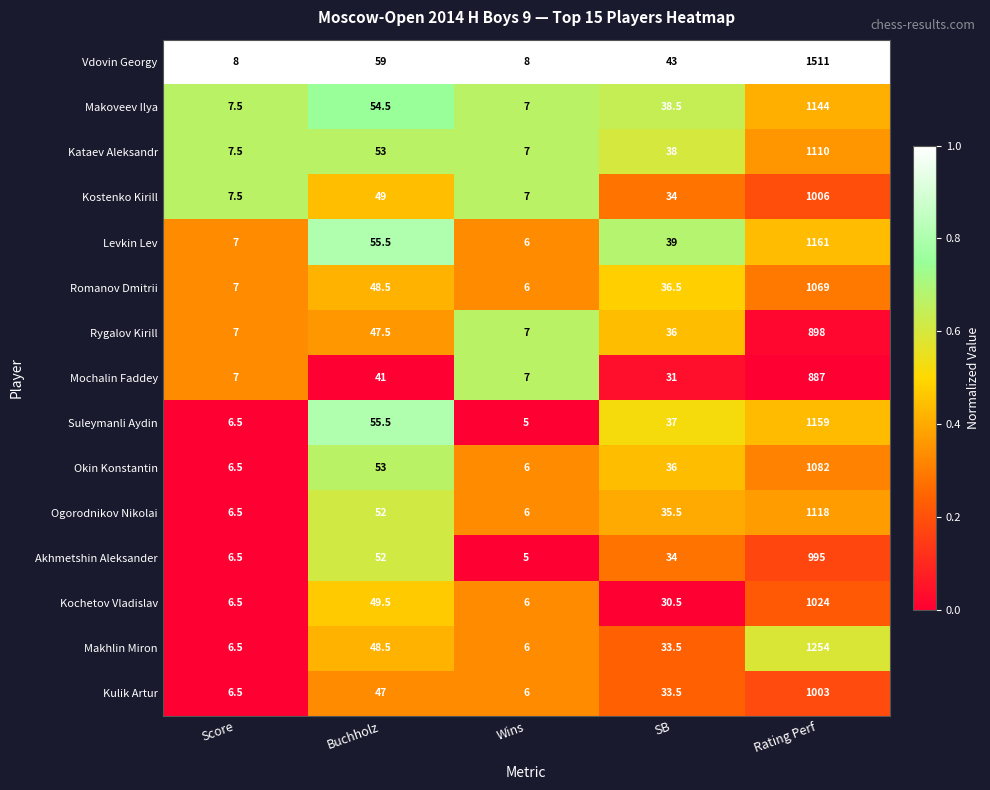

What is the difference between the second highest and second lowest values in the Romanov Dmitrii series?

41.5